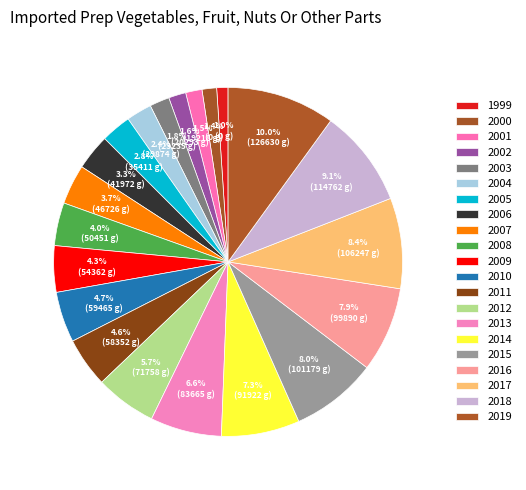

What is the change in value from 2009 to 2015?

+46816.1